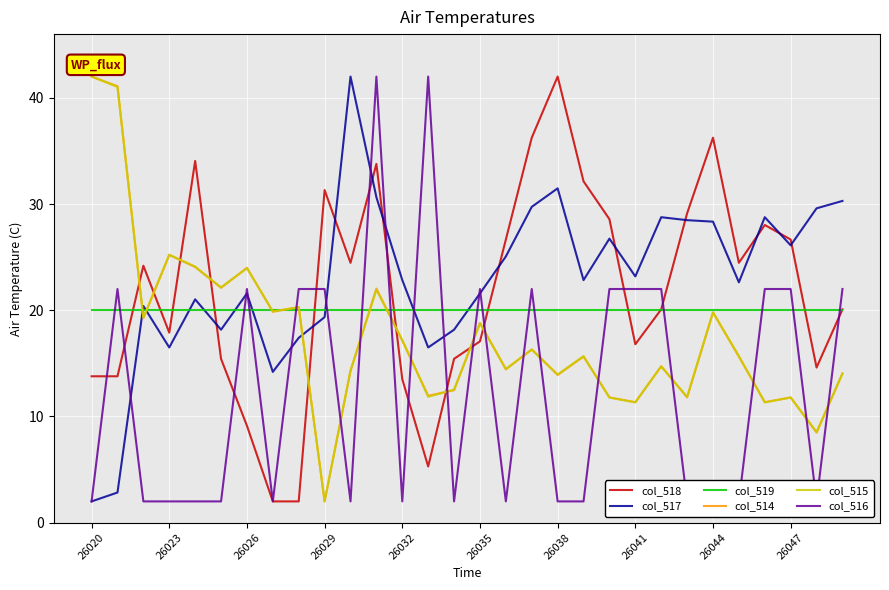

True or false: col_514 and col_517 intersect in this chart.

True